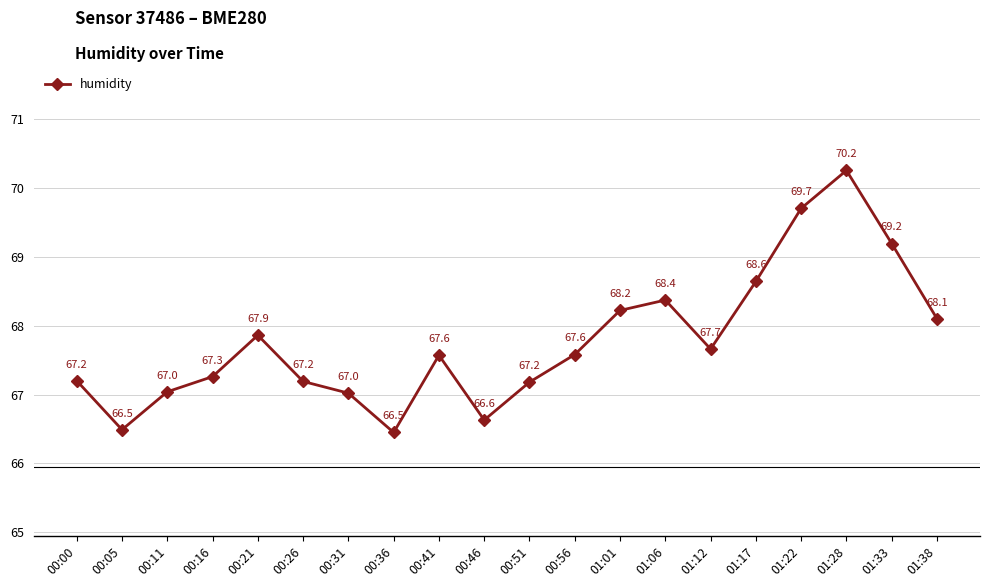

How many lines are shown in the chart?

1